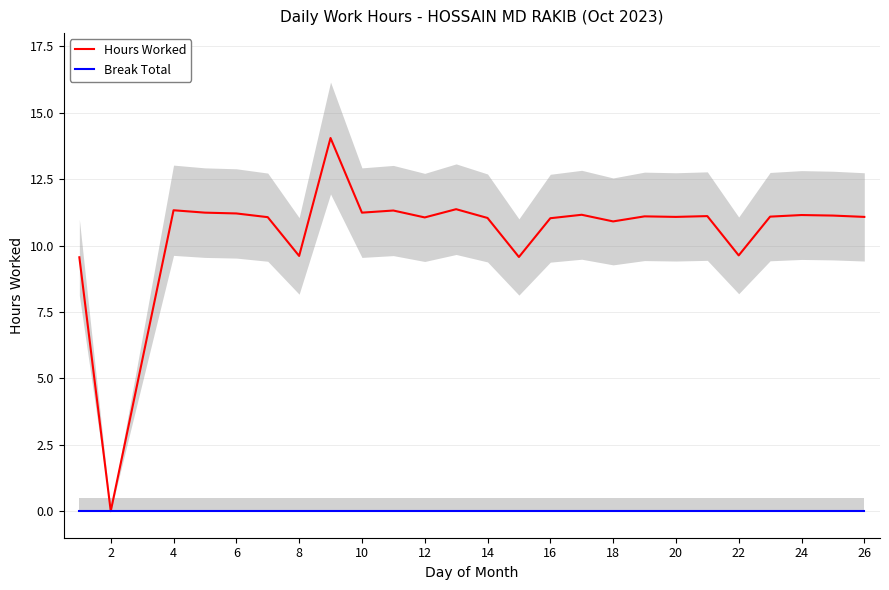

True or false: Hours Worked has a value of 5.7 at 8.

False